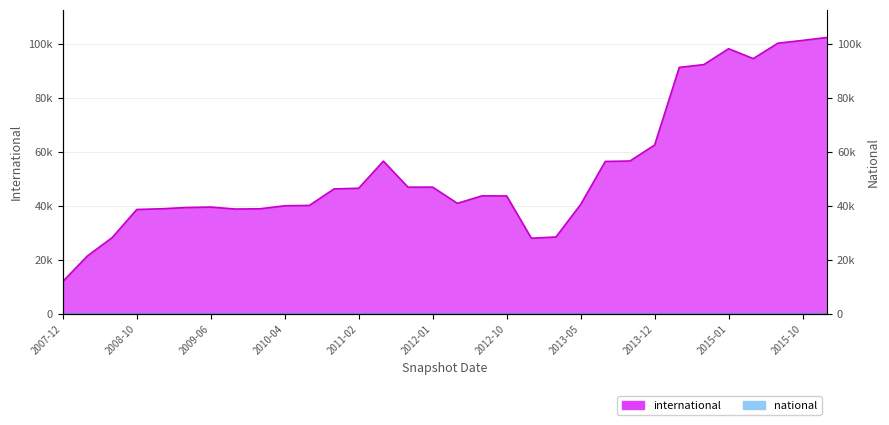

At which category does the data reach its first local peak?

2009-06